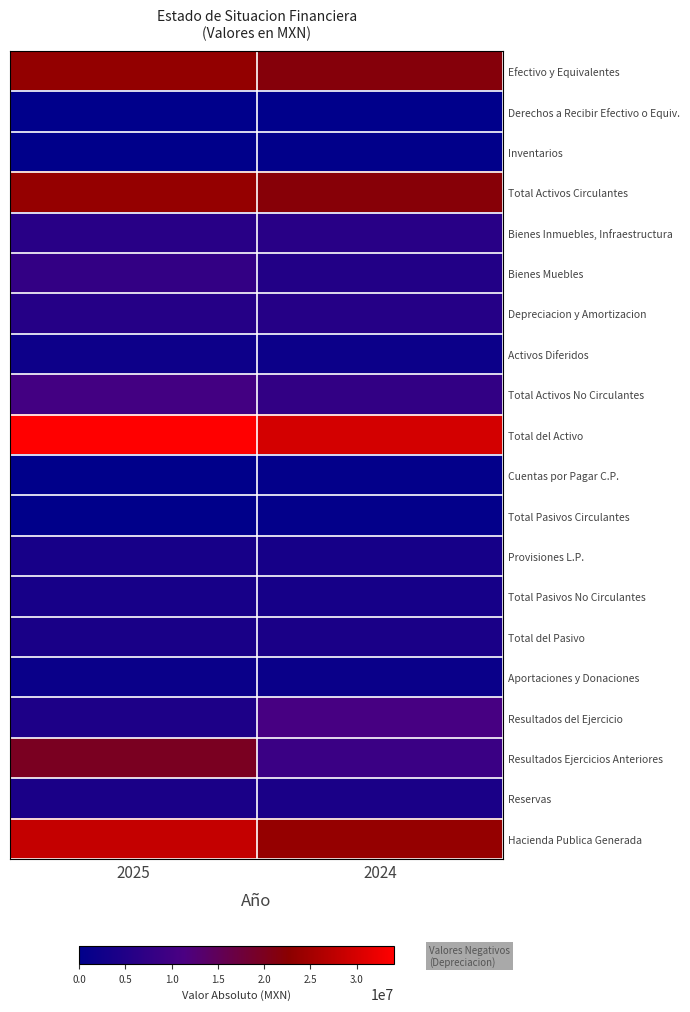

What is the greatest value displayed?

34038153.5